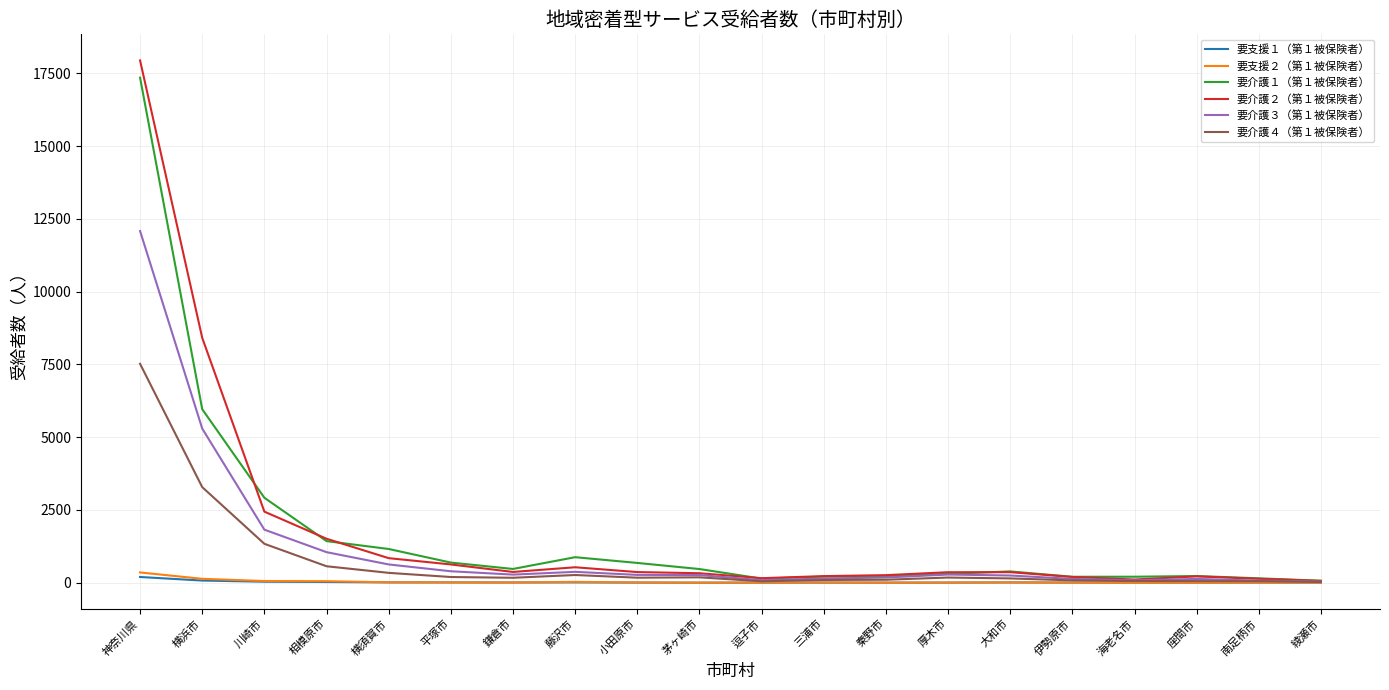

What value does the 要支援２（第１被保険者） series have at 相模原市?

50